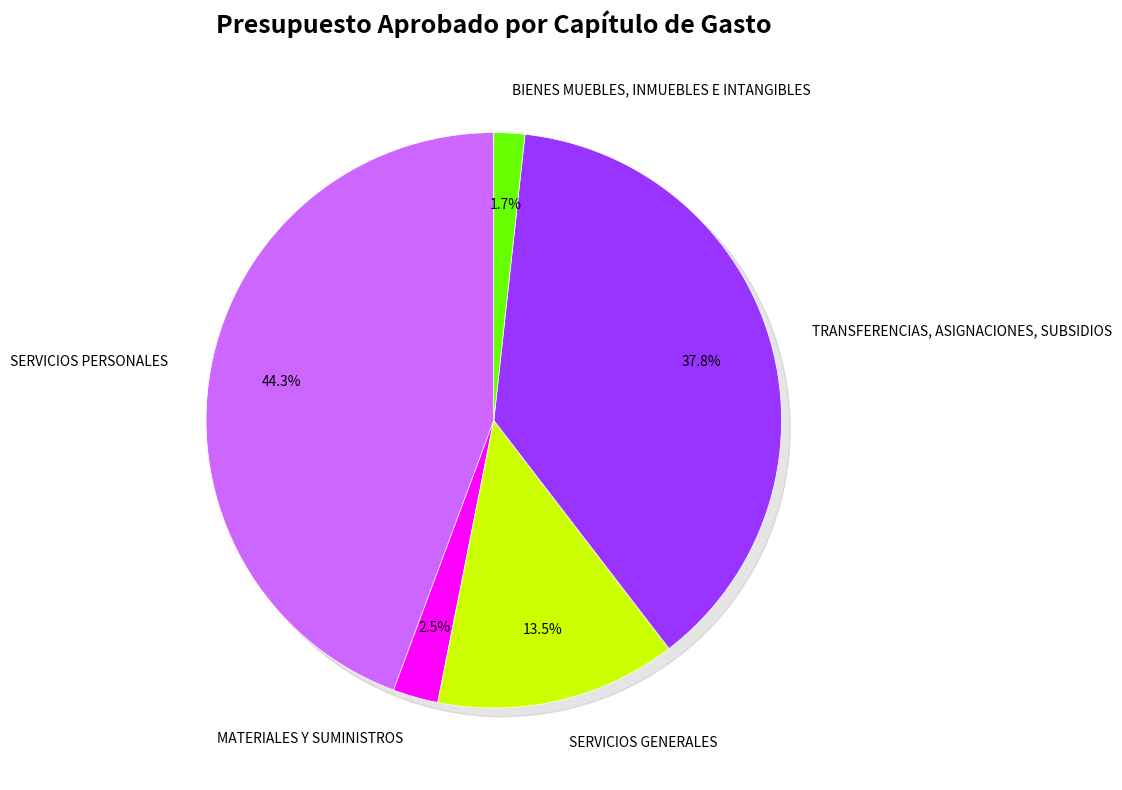

Which has a higher value, BIENES MUEBLES, INMUEBLES E INTANGIBLES or TRANSFERENCIAS, ASIGNACIONES, SUBSIDIOS?

TRANSFERENCIAS, ASIGNACIONES, SUBSIDIOS